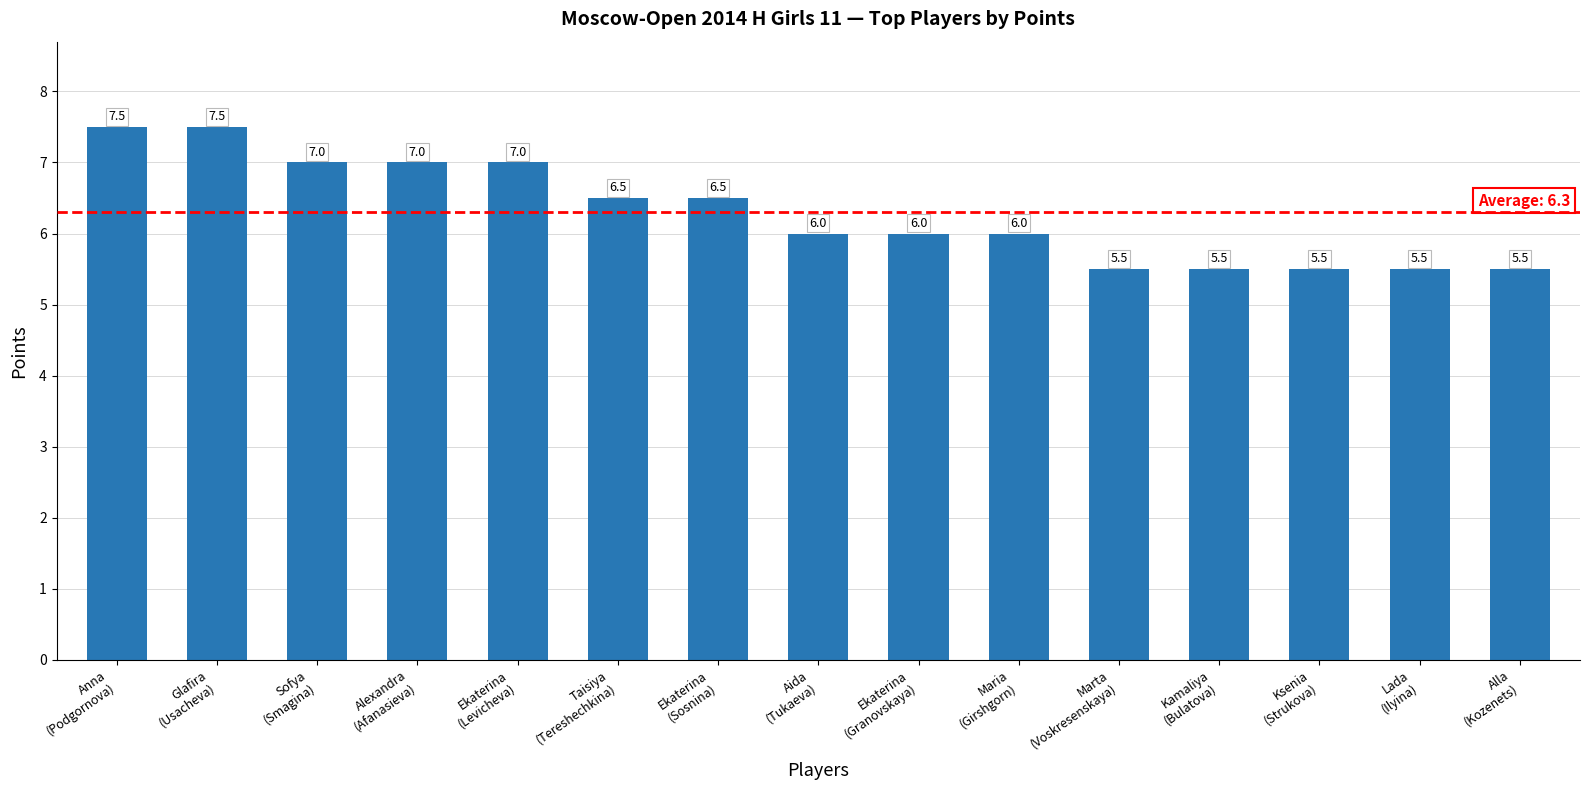

What value does the data have at Ekaterina
(Sosnina)?

6.5